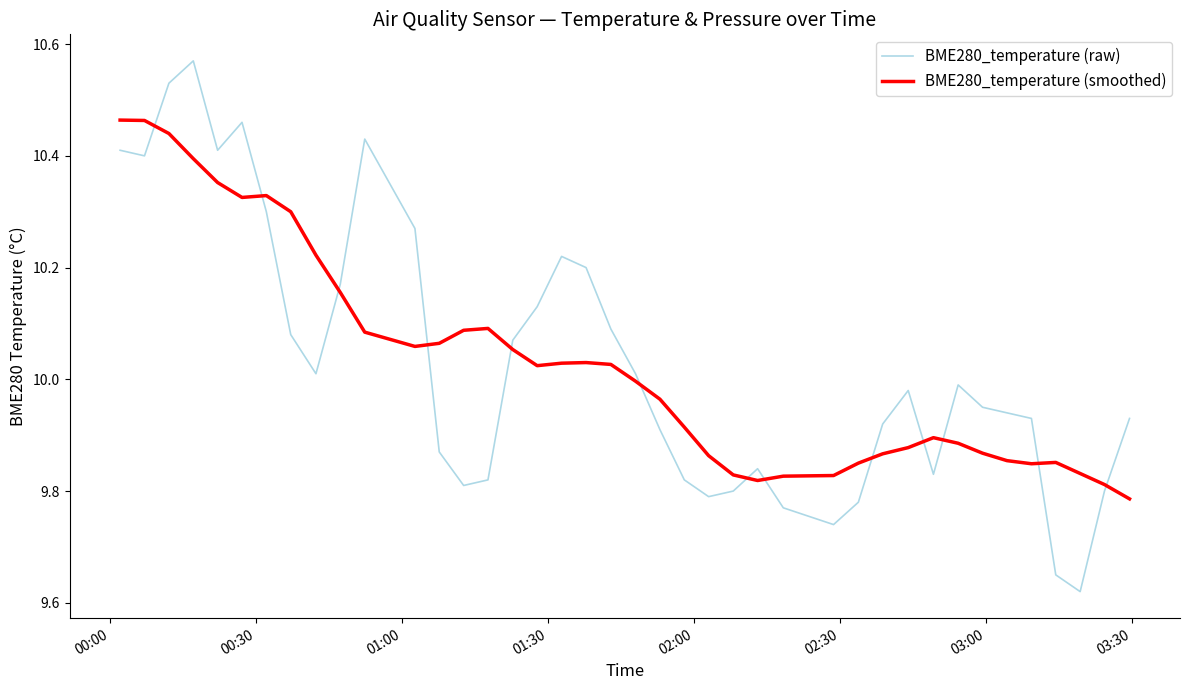

How many times do BME280_temperature (raw) and BME280_temperature (smoothed) cross each other?

13